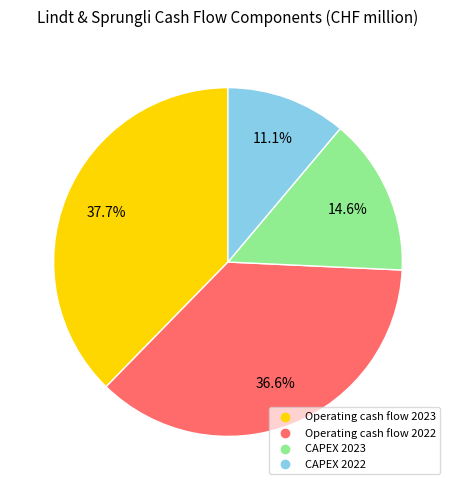

What is the smallest slice in the pie chart?

CAPEX 2022